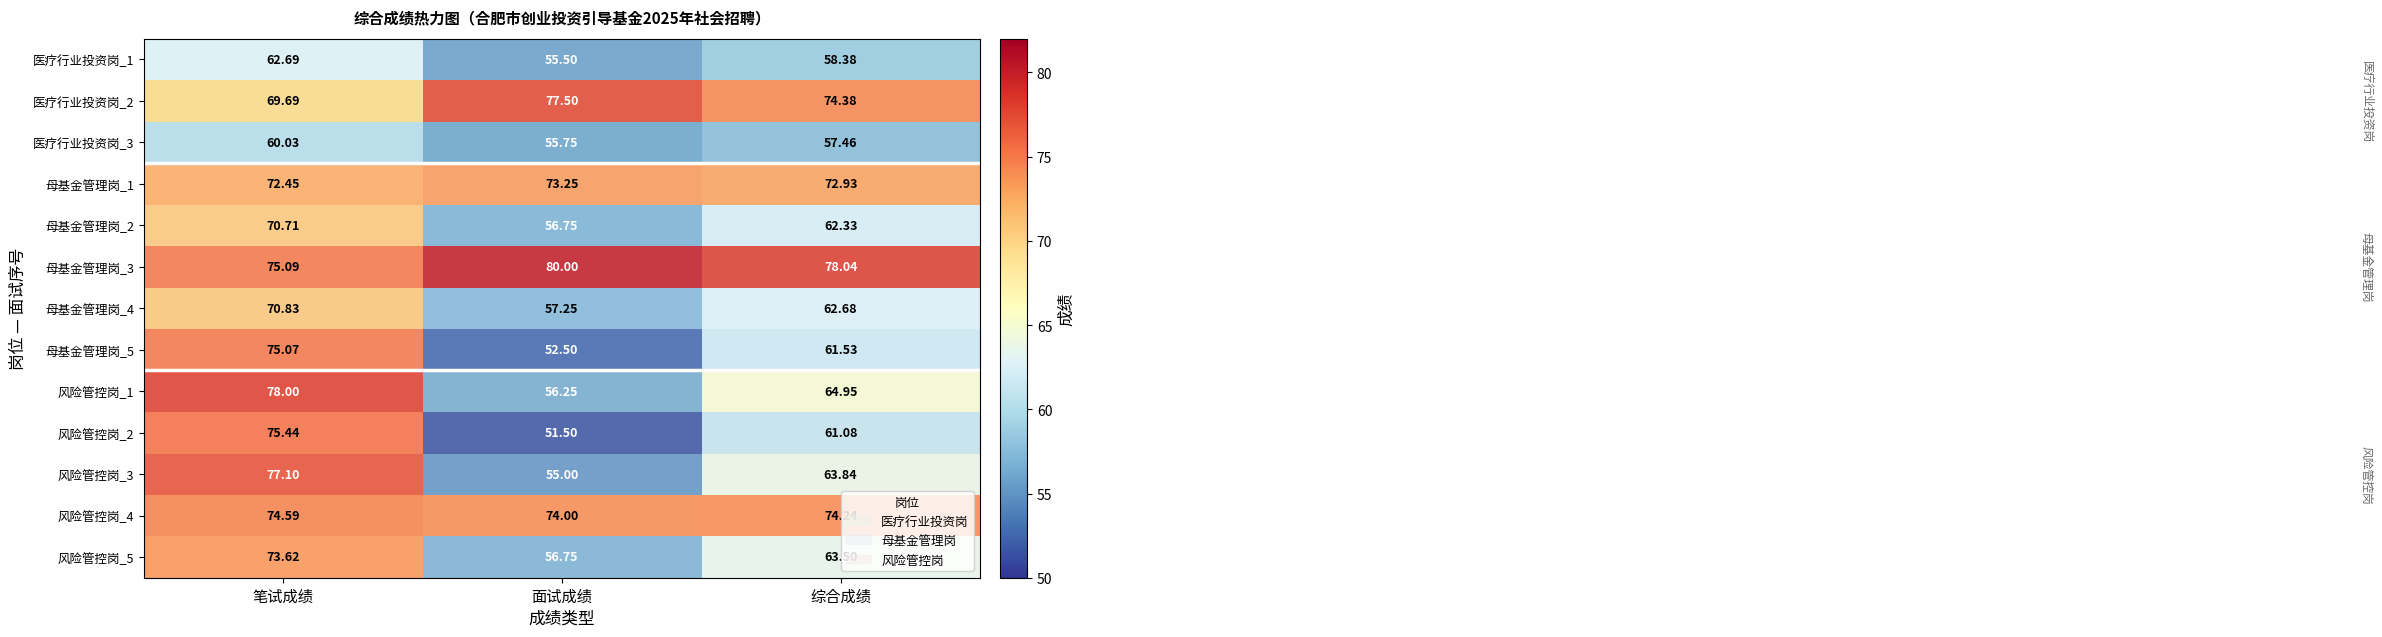

Where is 风险管控岗_5 nearest to the value 65?

综合成绩